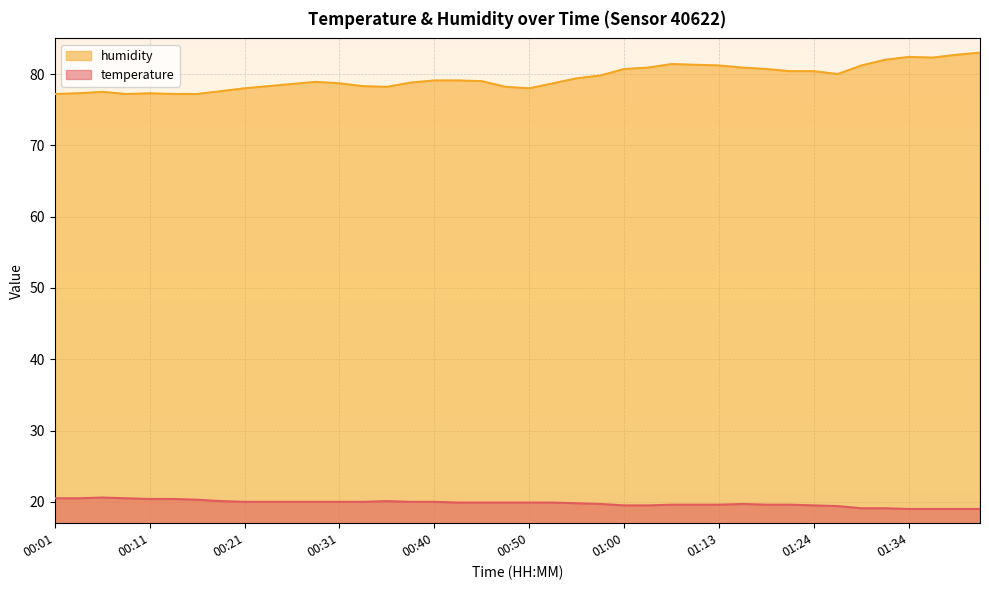

The humidity series shows 78.6 at 00:26. True or false?

True